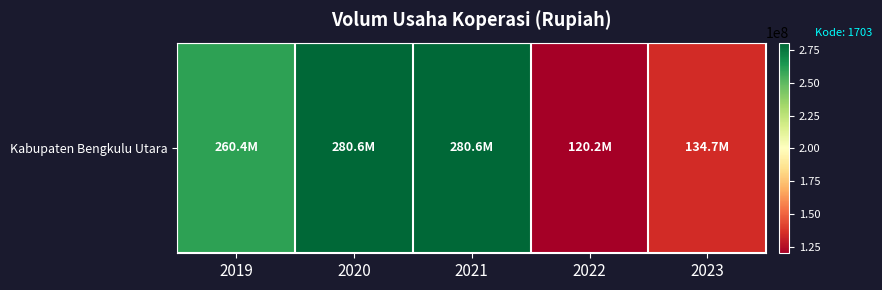

True or false: the data shows 72578736 at 2023.

False